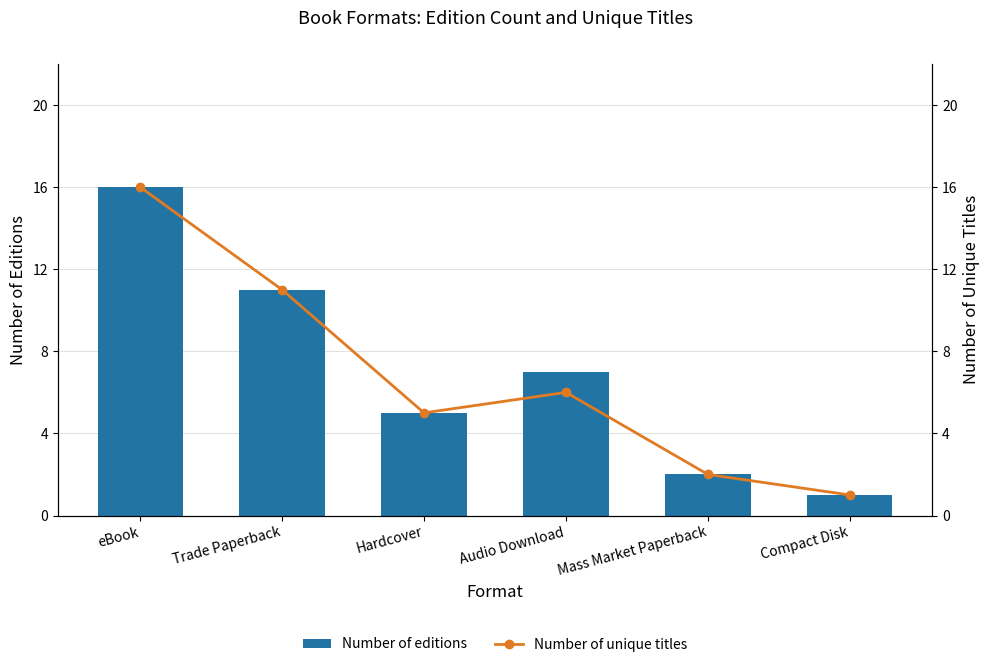

Which series has the widest spread of values?

Number of editions